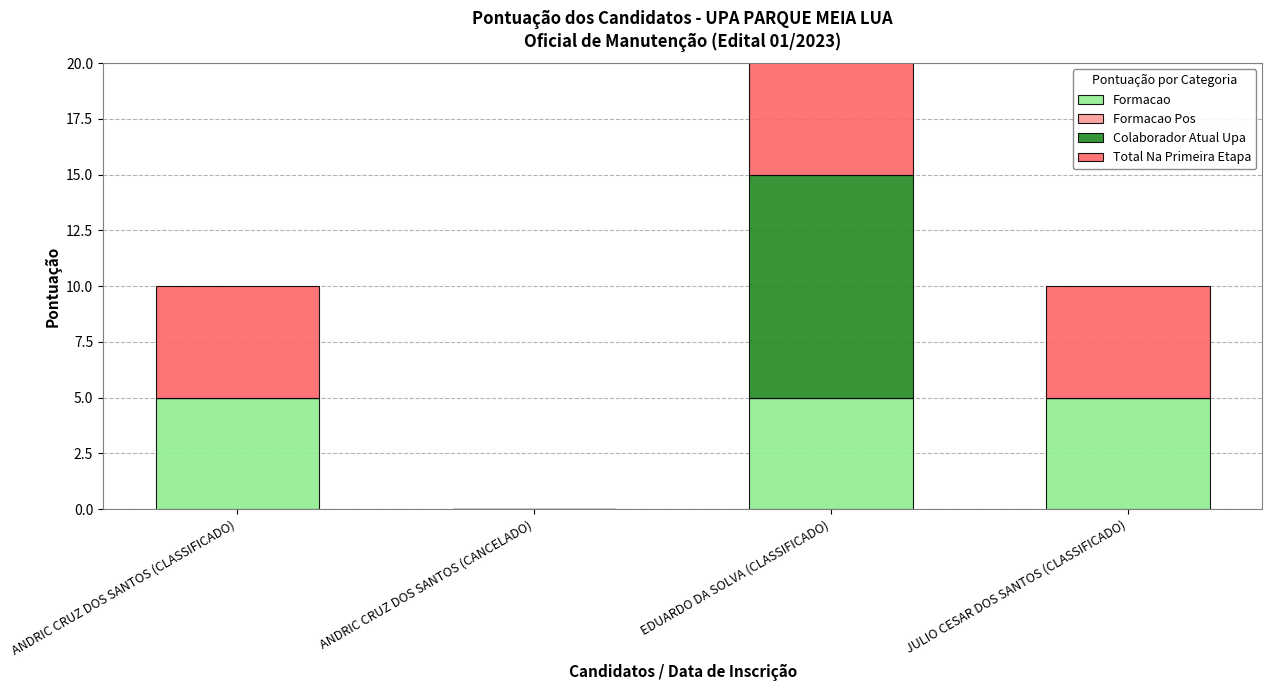

At which label does Total Na Primeira Etapa reach its peak?

EDUARDO DA SOLVA (CLASSIFICADO)